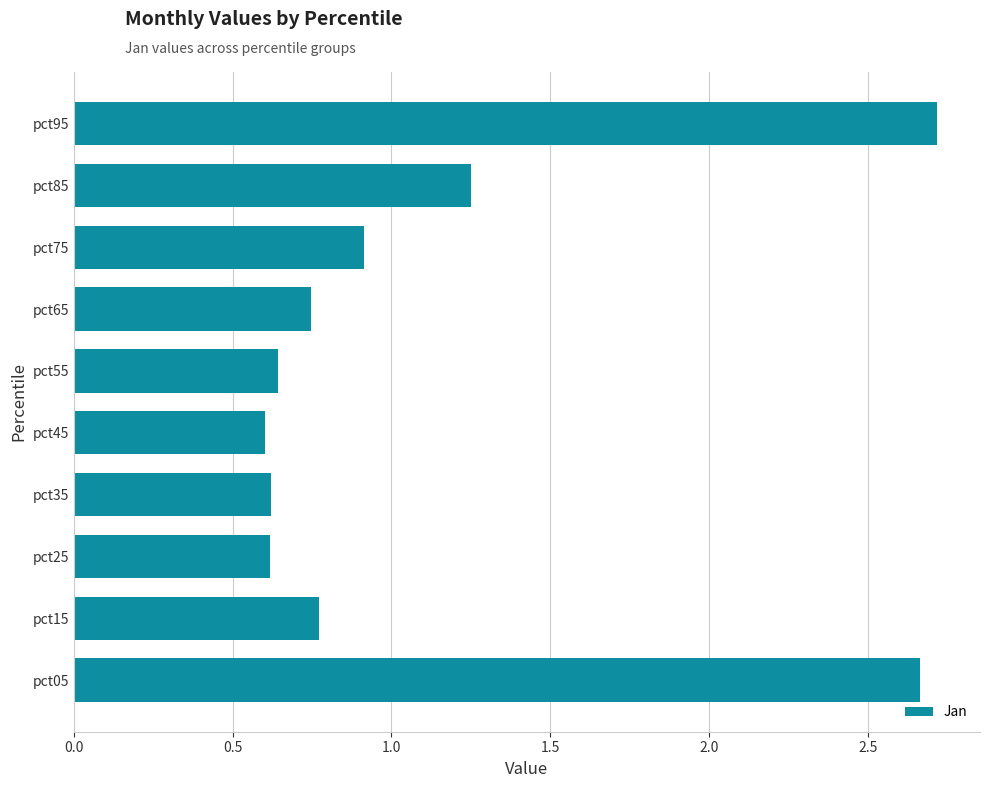

Which has a higher value, pct05 or pct45?

pct05